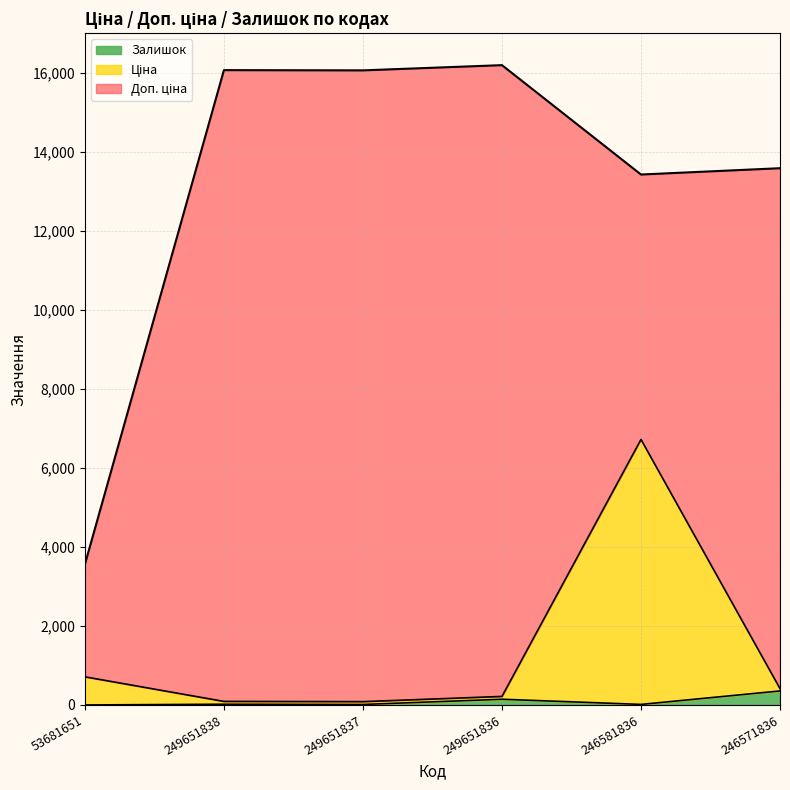

What is the label of the 5th point from the right?

249651838